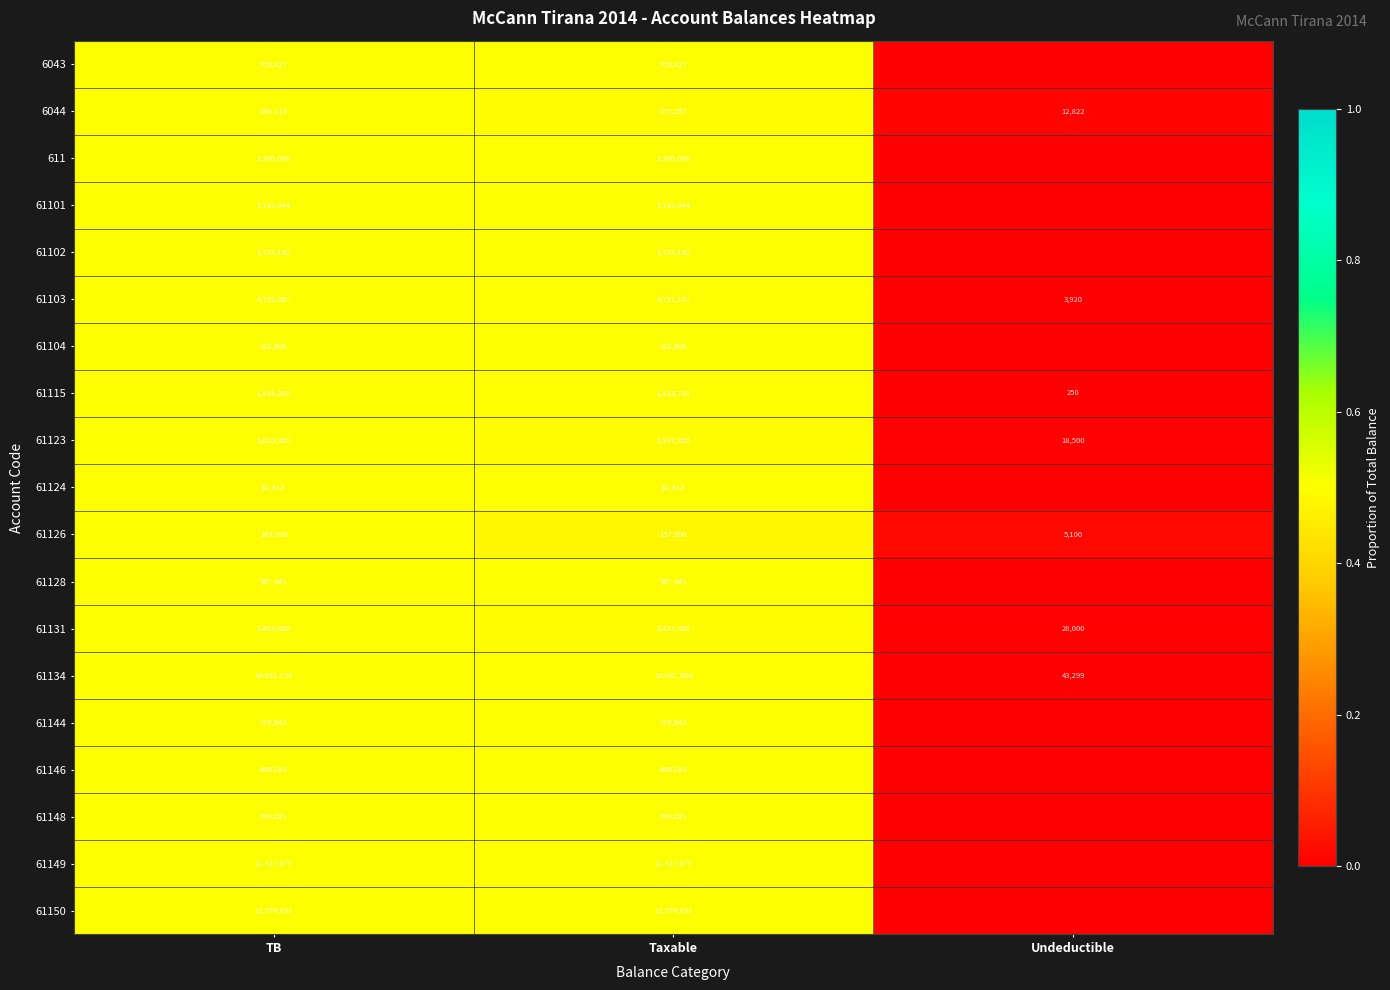

Is the value of 61115 at Taxable greater than the value of 61134 at Undeductible?

Yes